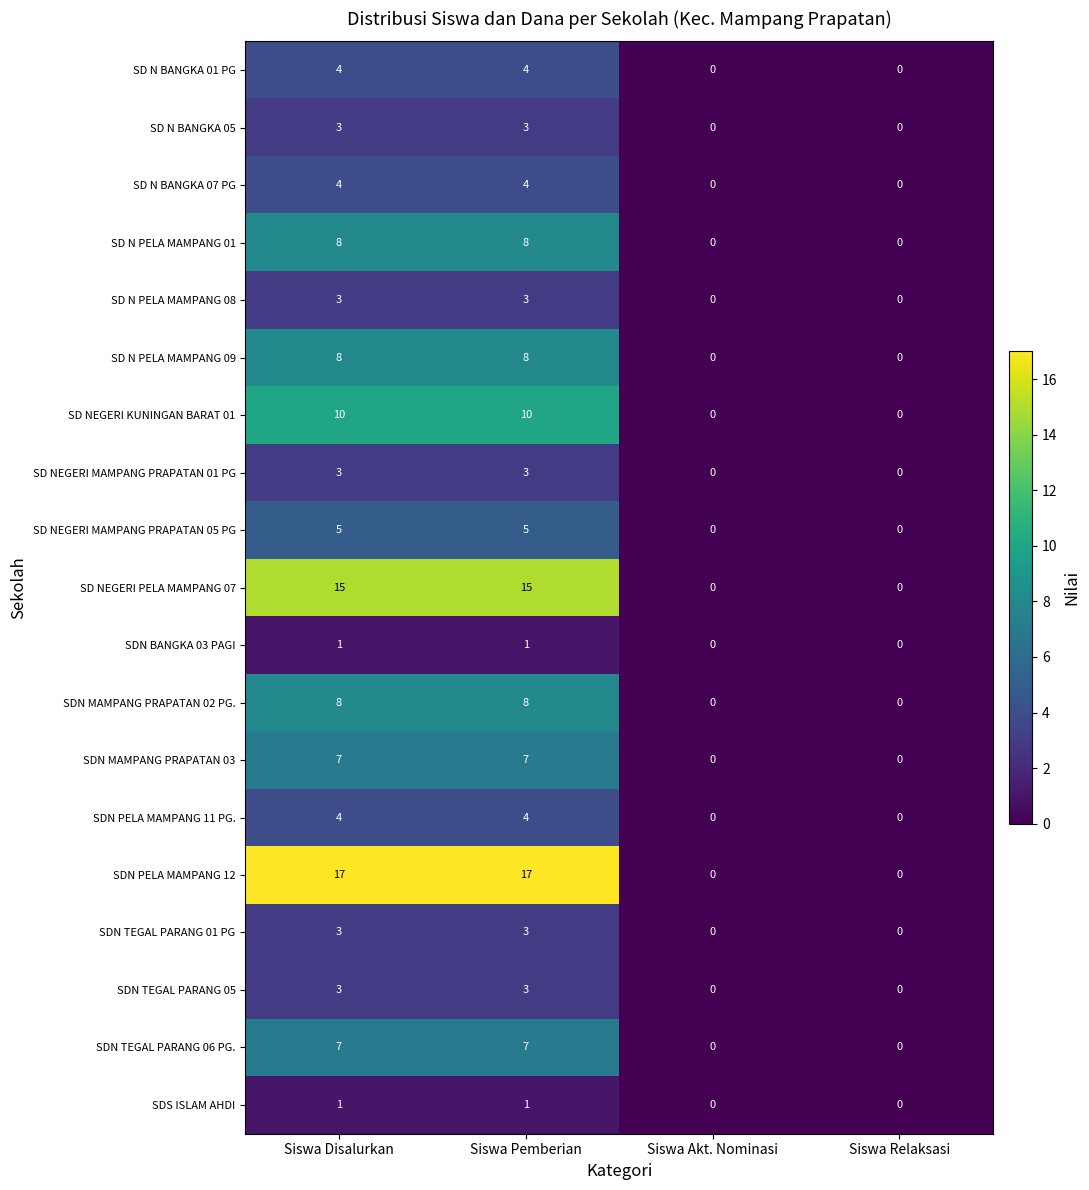

What is the maximum value for SD N BANGKA 01 PG?

4